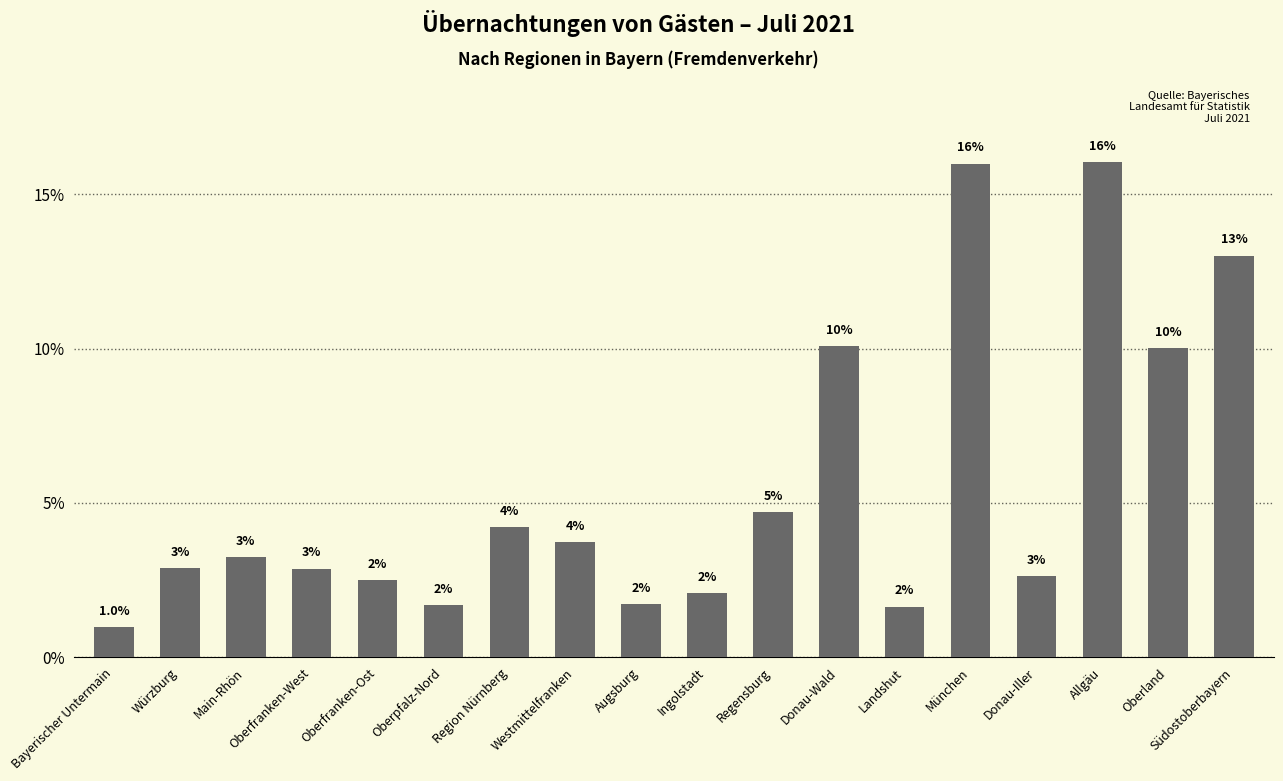

What is the label of the 4th bar from the left?

Oberfranken-West